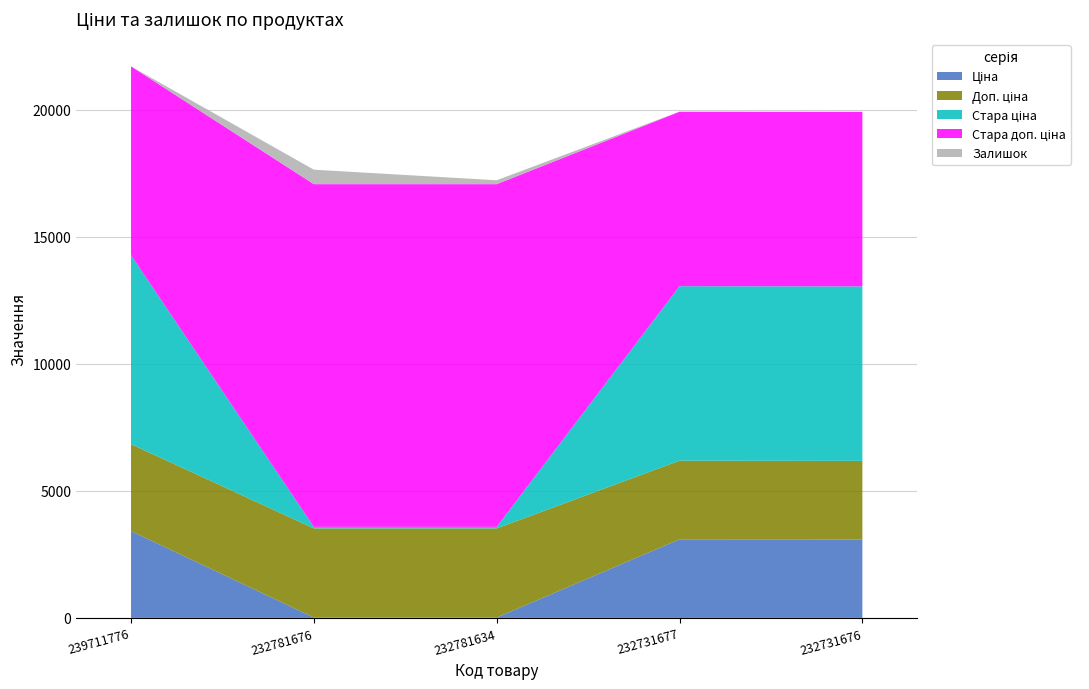

Reading right to left, extract all data points from this chart.

Ціна: 232731676=3091.2	232731677=3094.7	232781634=15.6	232781676=15.6	239711776=3420.6
Доп. ціна: 232731676=3091.0	232731677=3095.0	232781634=3508.0	232781676=3508.0	239711776=3421.0
Стара ціна: 232731676=6869.4	232731677=6869.4	232781634=60.0	232781676=60.0	239711776=7436.2
Стара доп. ціна: 232731676=6869.4	232731677=6869.4	232781634=13493.2	232781676=13493.2	239711776=7436.2
Залишок: 232731676=9.0	232731677=3.0	232781634=153.0	232781676=570.0	239711776=0.0